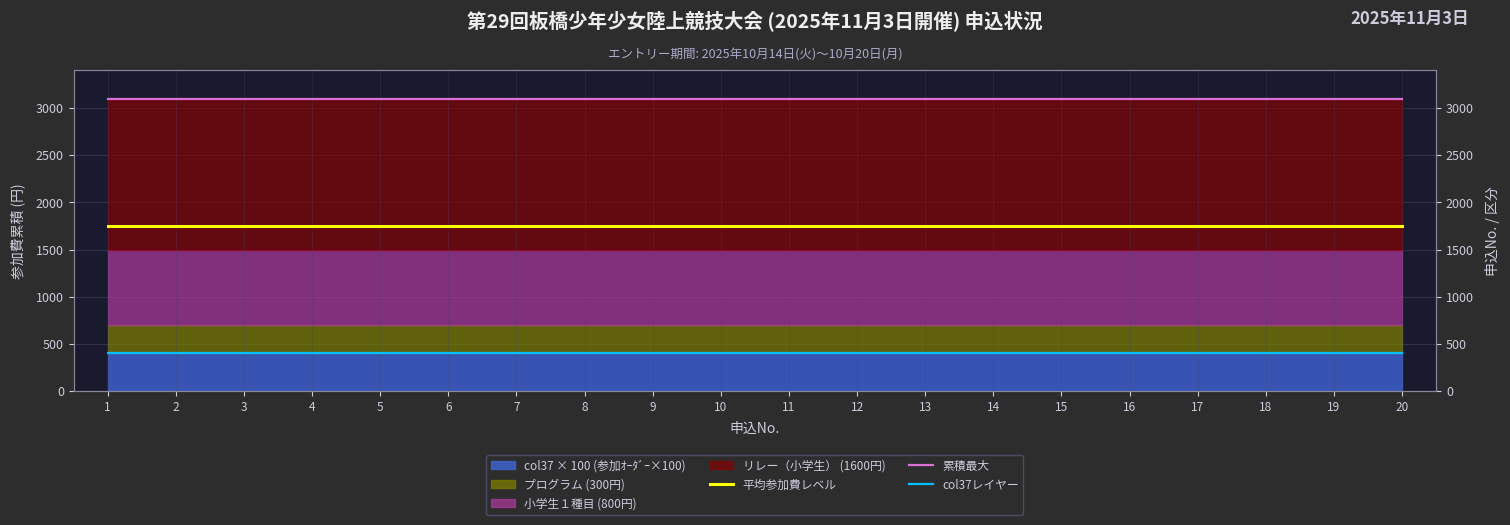

What is the average value of the 平均参加費レベル series?

1750